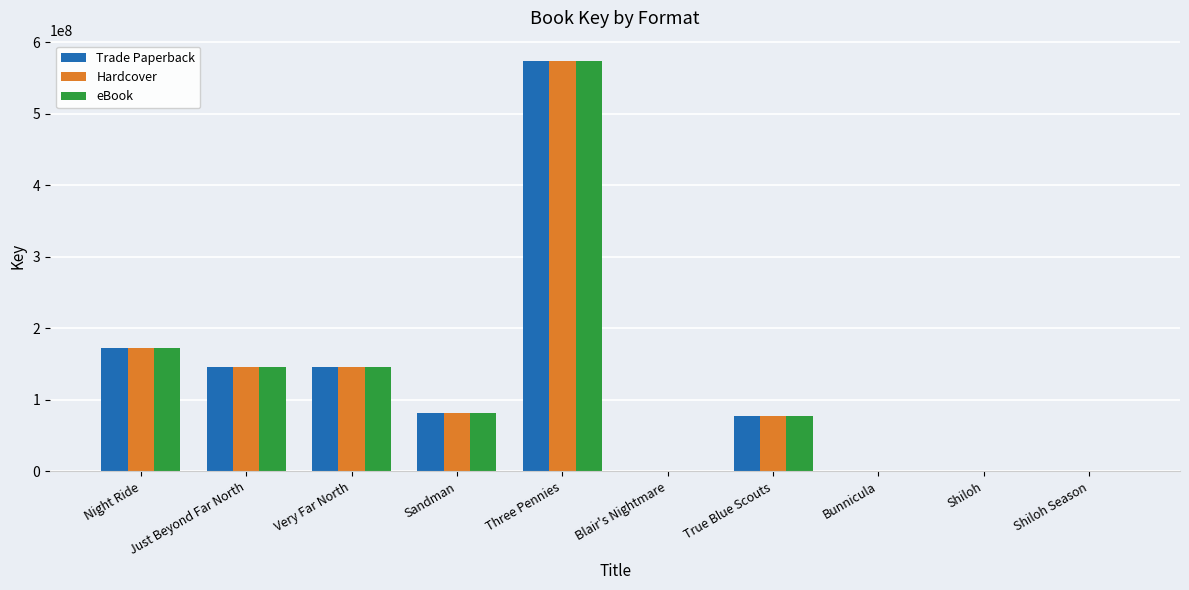

What is the highest value of the Trade Paperback series?

573358033